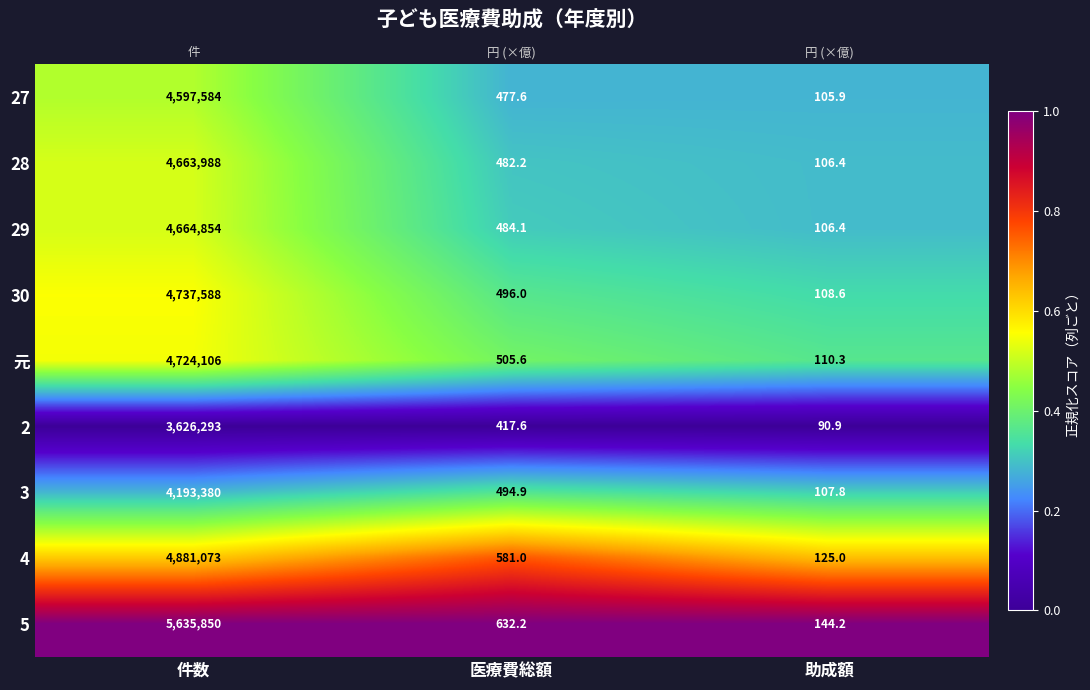

At how many categories does at least one series exceed 0?

3